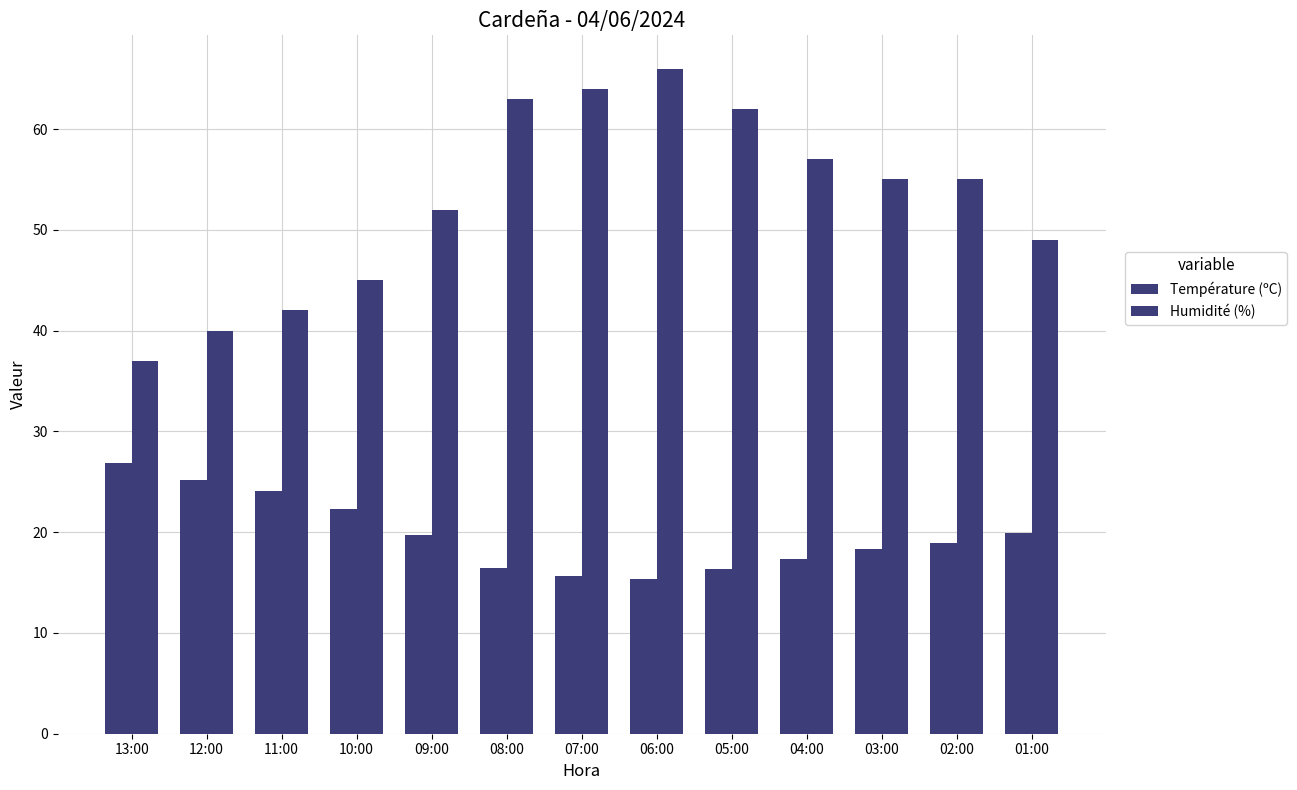

How many data points in Humidité (%) are less than 55?

6